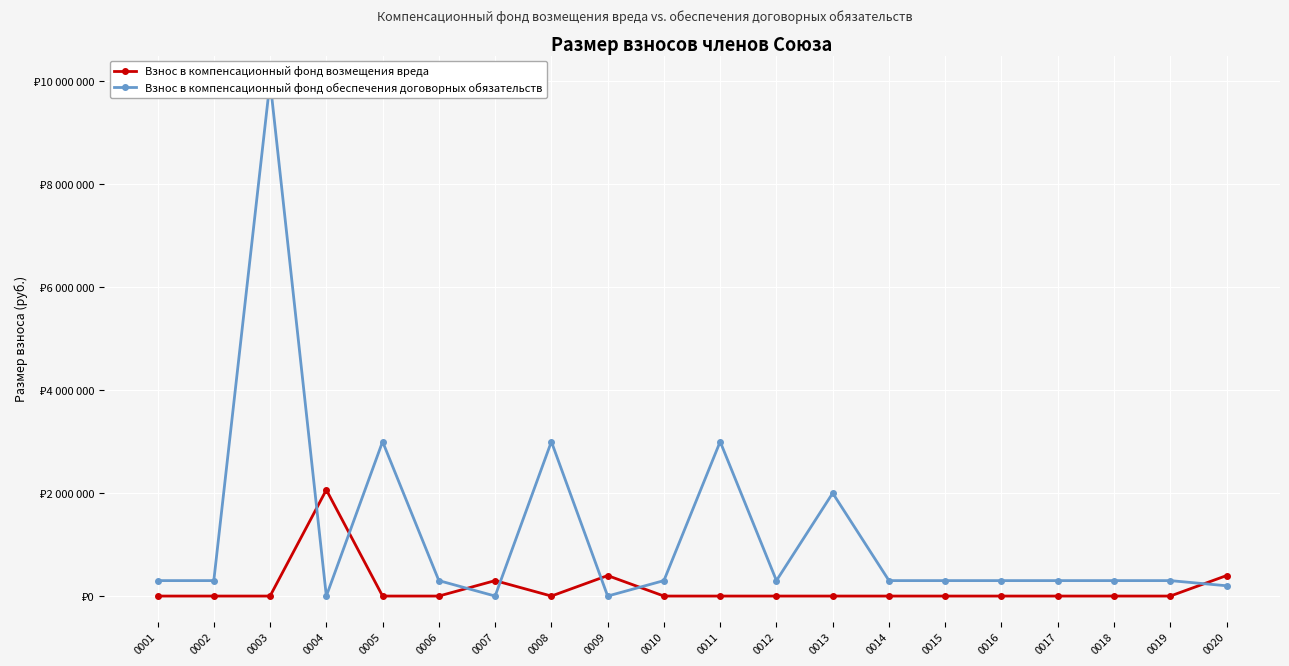

How many data points does each series have?

20